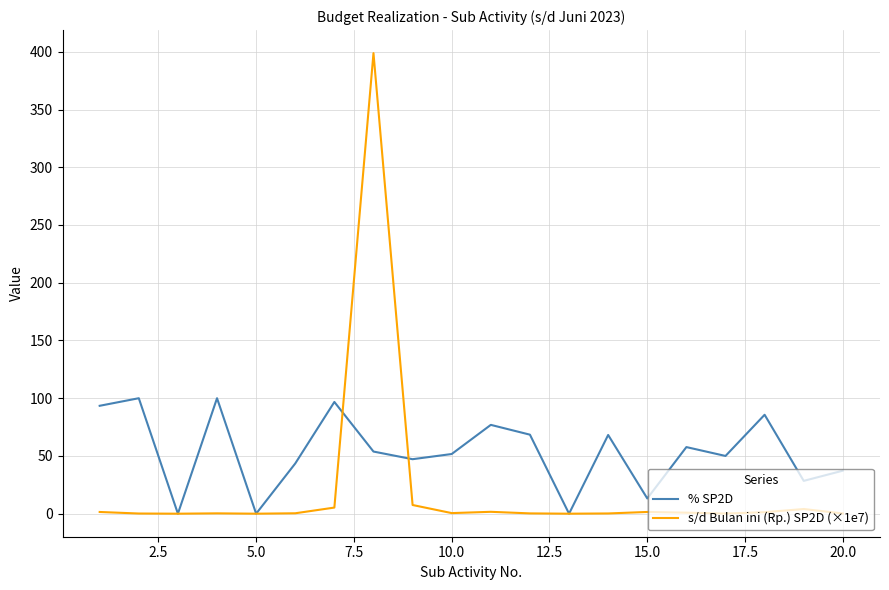

List the series in order of their peak value, lowest first.

% SP2D, s/d Bulan ini (Rp.) SP2D (×1e7)